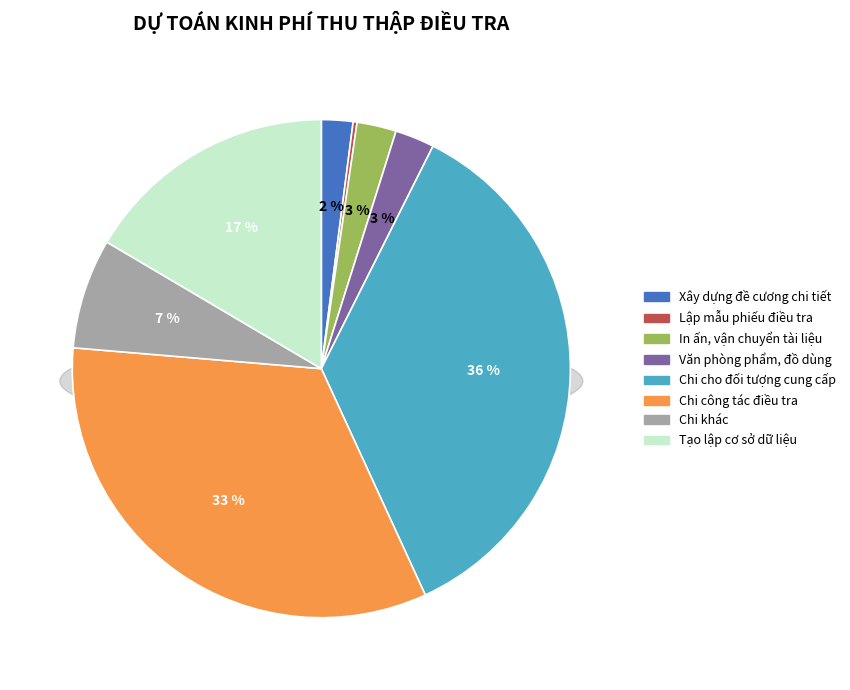

To the nearest percent, what is the combined percentage of In ấn, vận chuyển tài liệu and Chi công tác điều tra?

36%